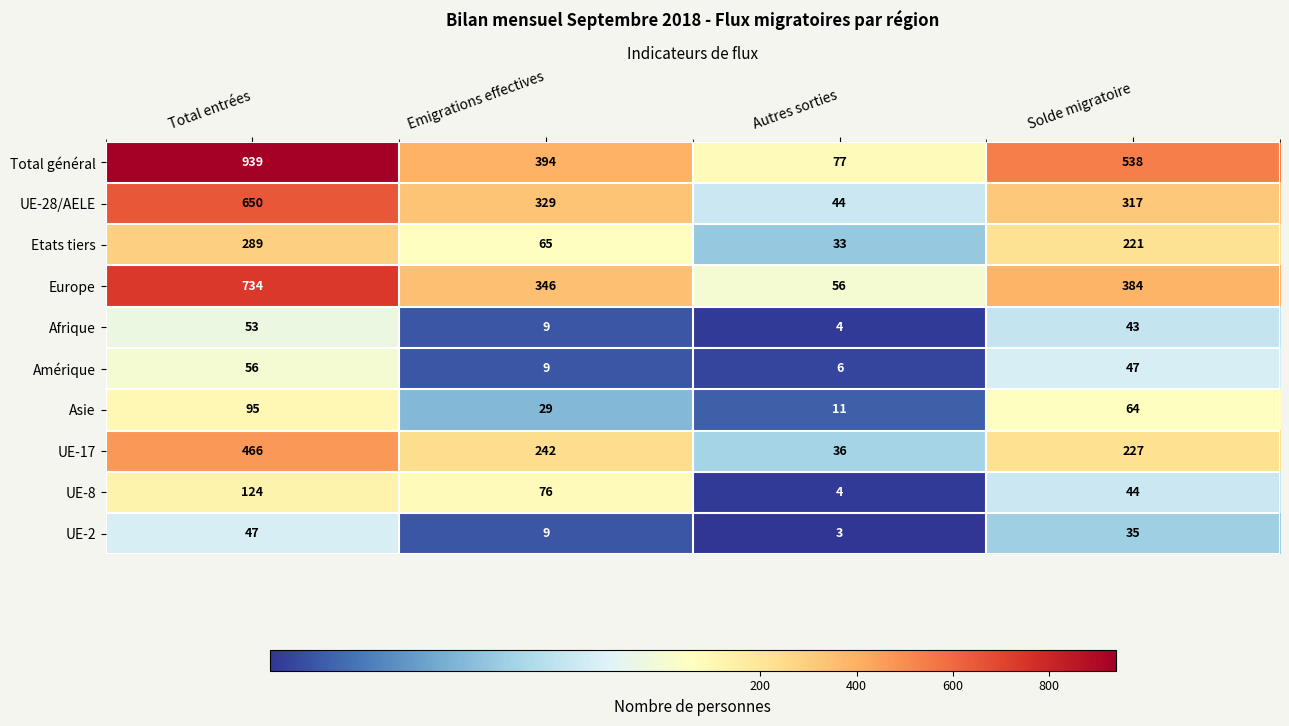

List the series in order of their peak value, highest first.

Total général, Europe, UE-28/AELE, UE-17, Etats tiers, UE-8, Asie, Amérique, Afrique, UE-2